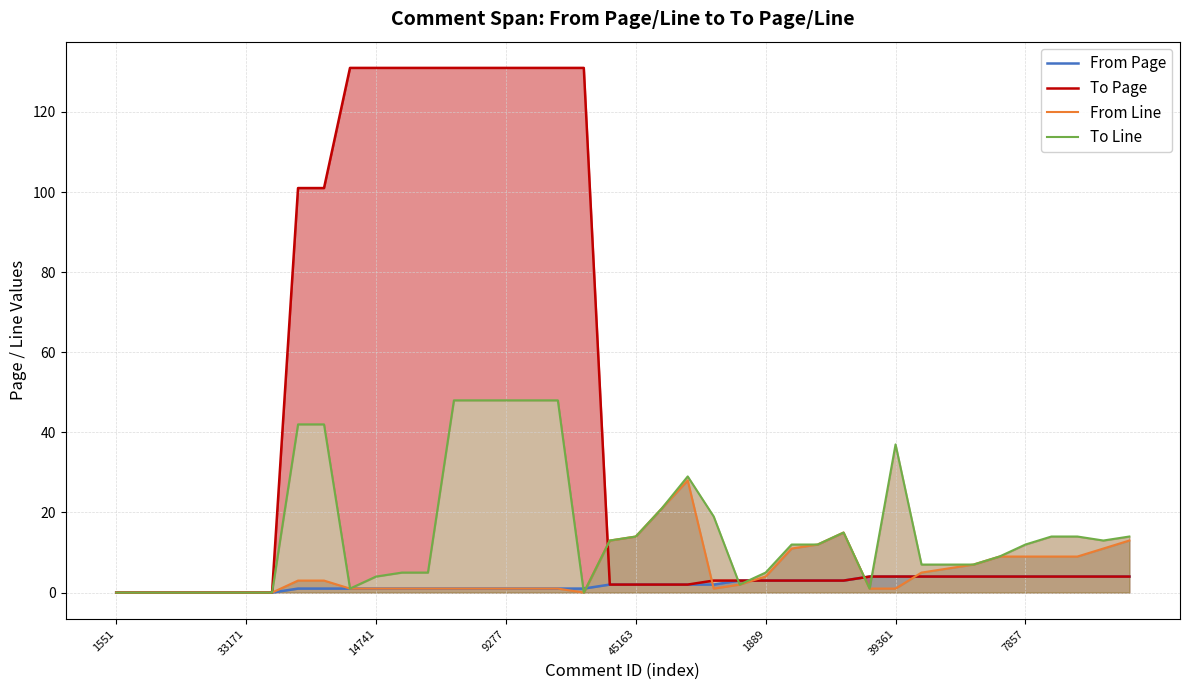

What is the difference between the second highest and second lowest values in the To Line series?

48